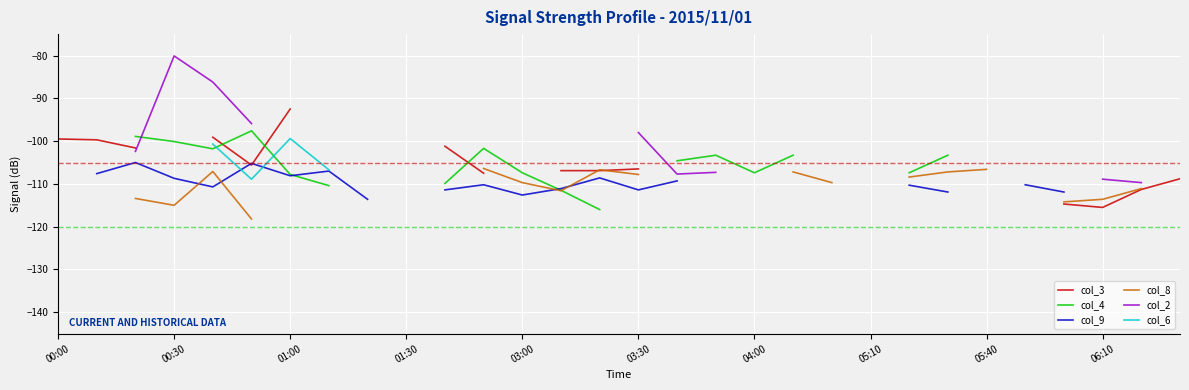

Which has a higher value, 06:10 or 29?

29